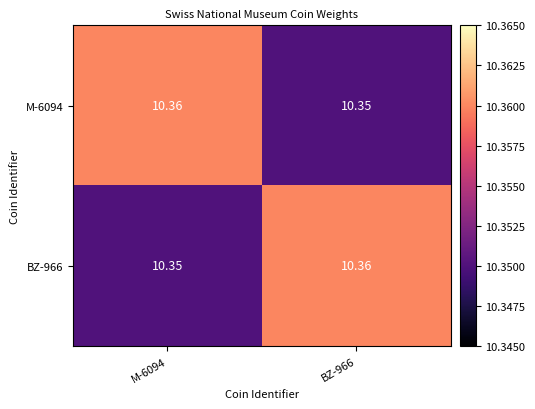

Is the value of M-6094 at M-6094 greater than the value of BZ-966 at M-6094?

Yes